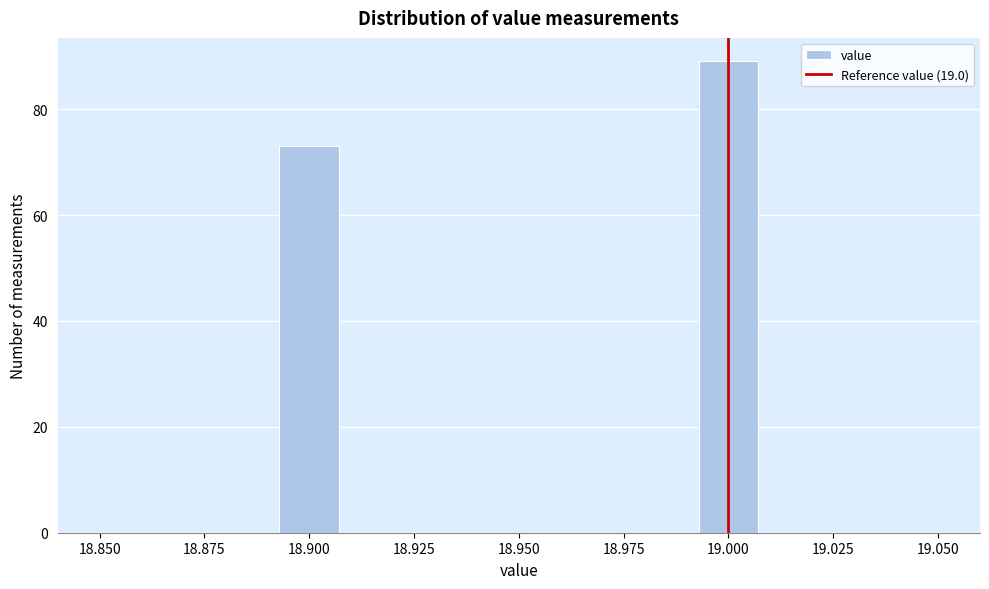

Read against the x-axis, roughly where is the centre of the tallest bar?

19.000